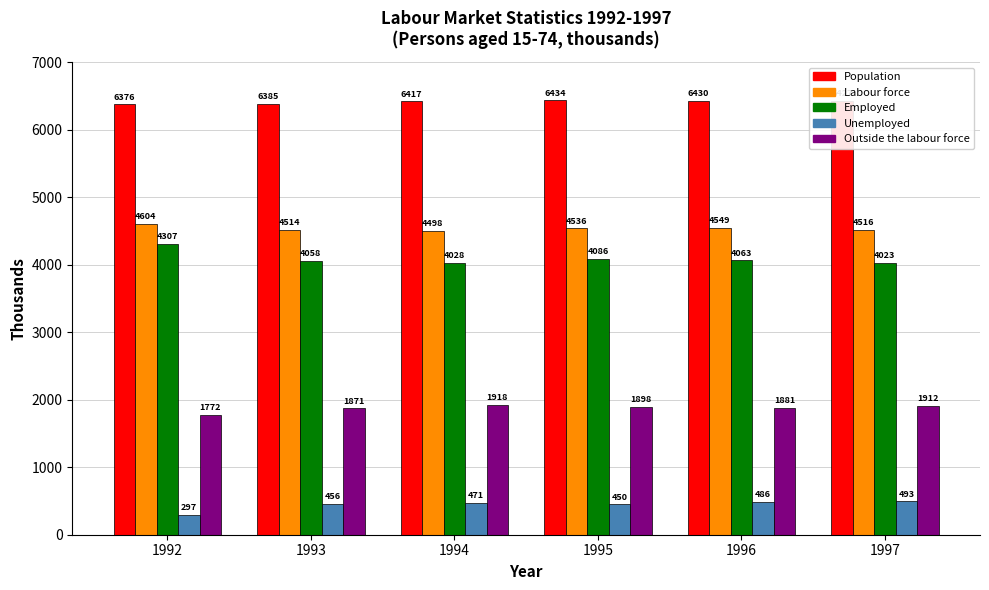

Which series changed the most between 1992 and 1993?

Employed